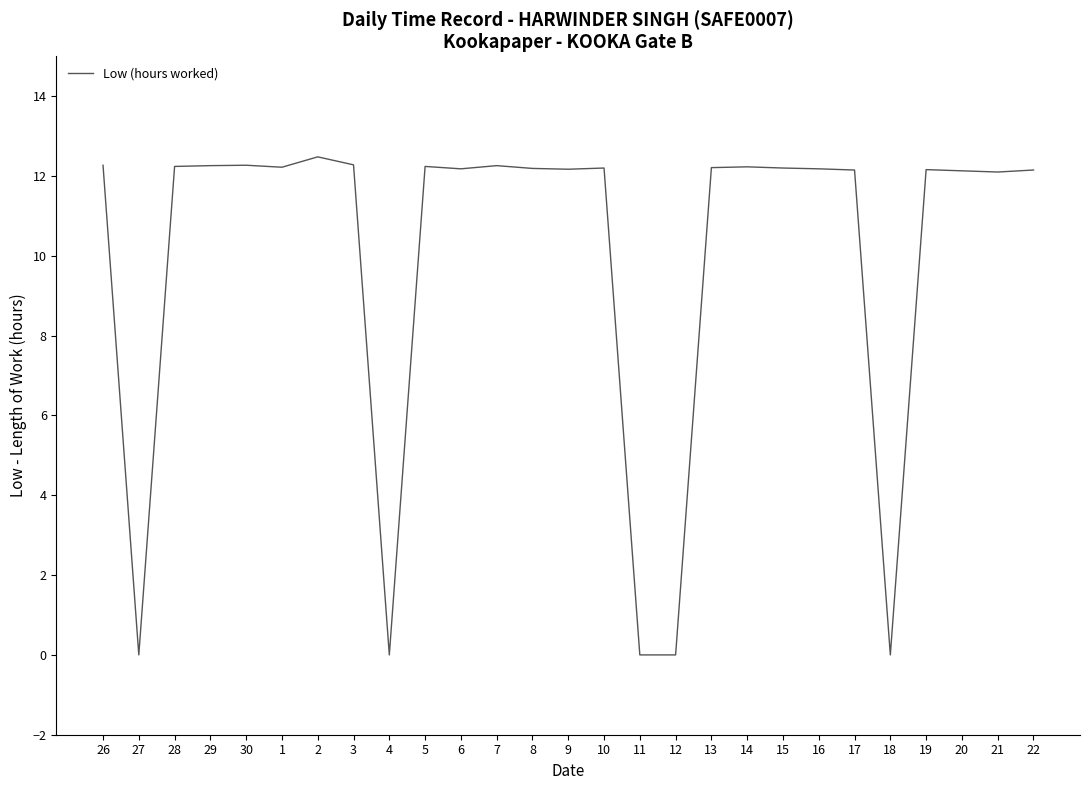

What position from the left is 3?

8